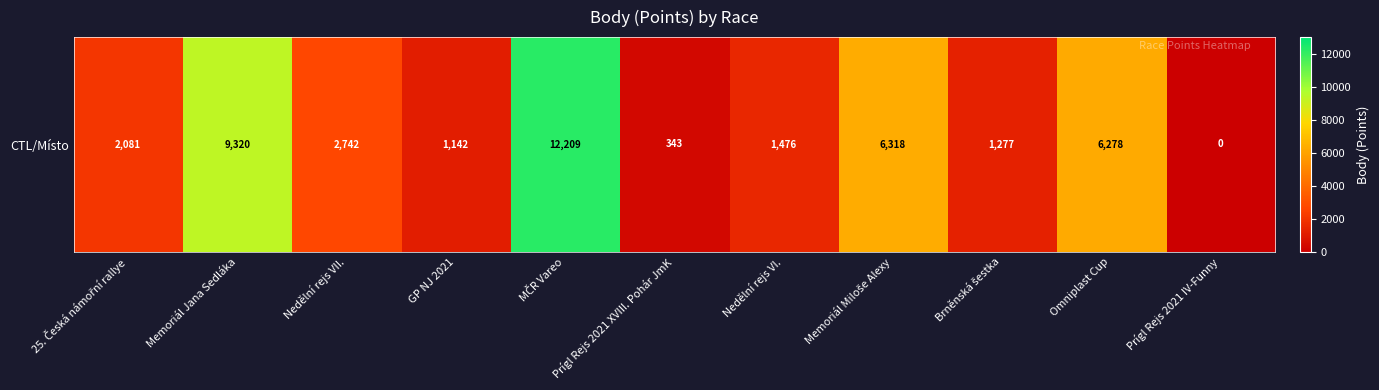

What is the difference between the maximum and minimum values?

12209